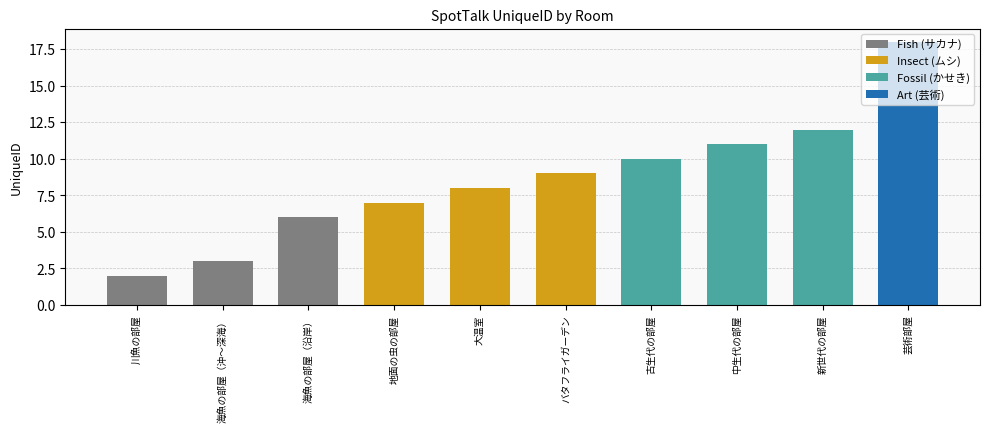

Is it true that the value at 川魚の部屋 is 2?

True